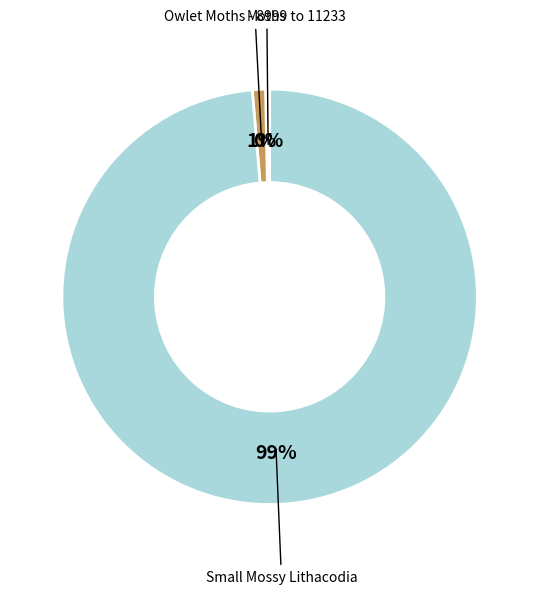

How many slices are in this pie chart?

3